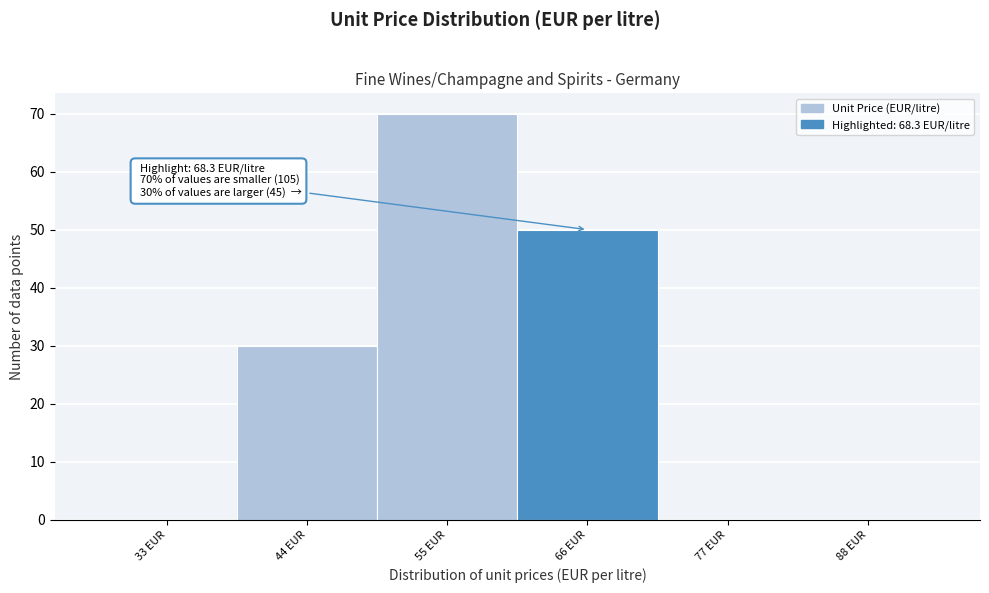

Reading right to left, extract all data points from this chart.

88 EUR=0	77 EUR=0	66 EUR=50	55 EUR=70	44 EUR=30	33 EUR=0